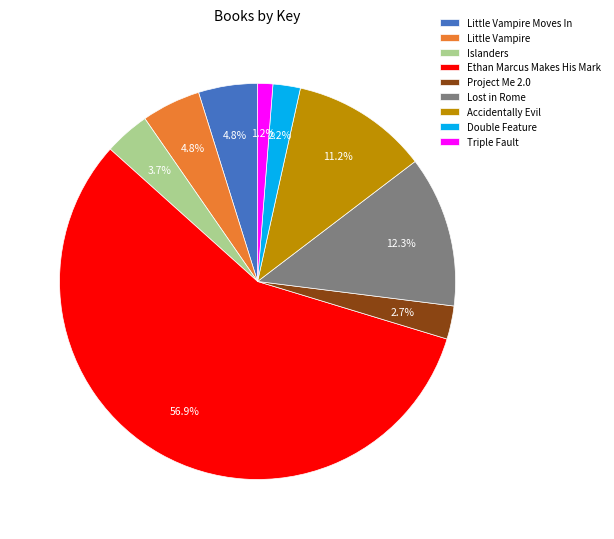

To the nearest percent, what percentage of the pie is Lost in Rome?

12%